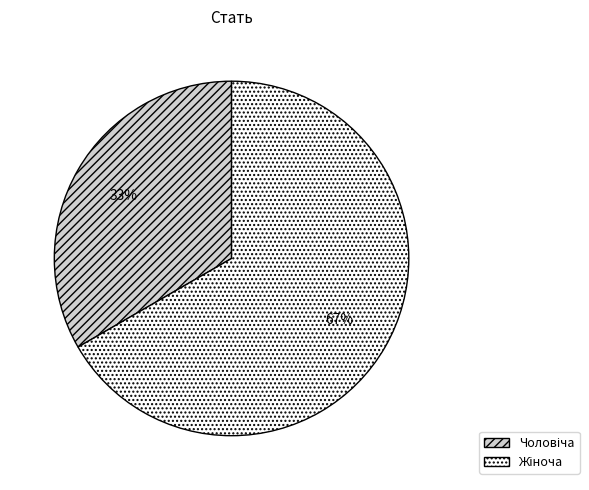

To the nearest percent, what is the average slice percentage?

50%